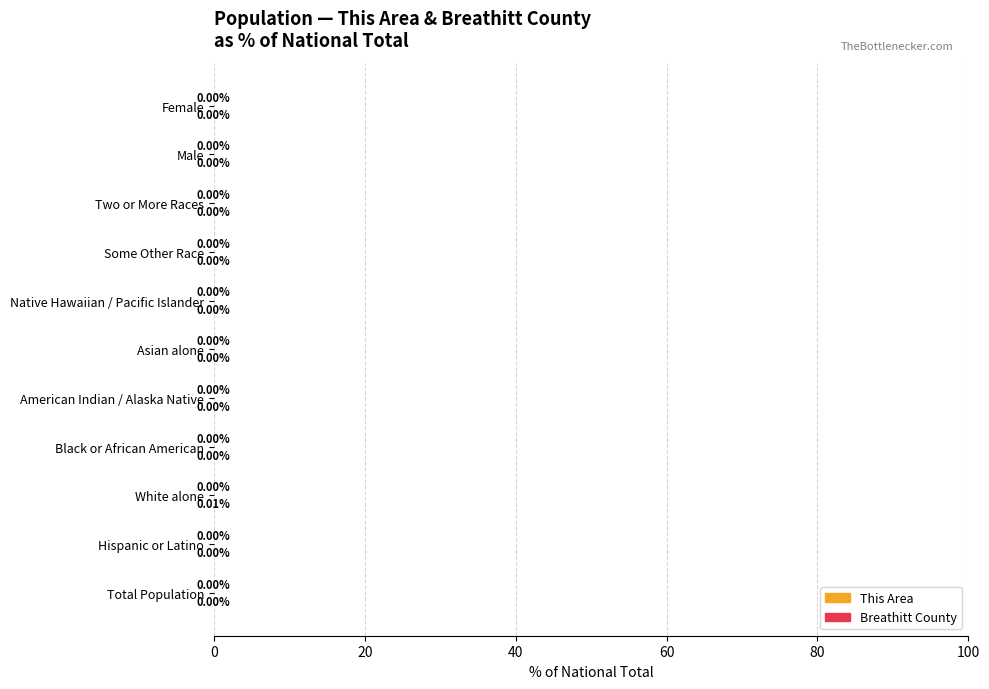

Which label corresponds to the largest value in the chart?

White alone